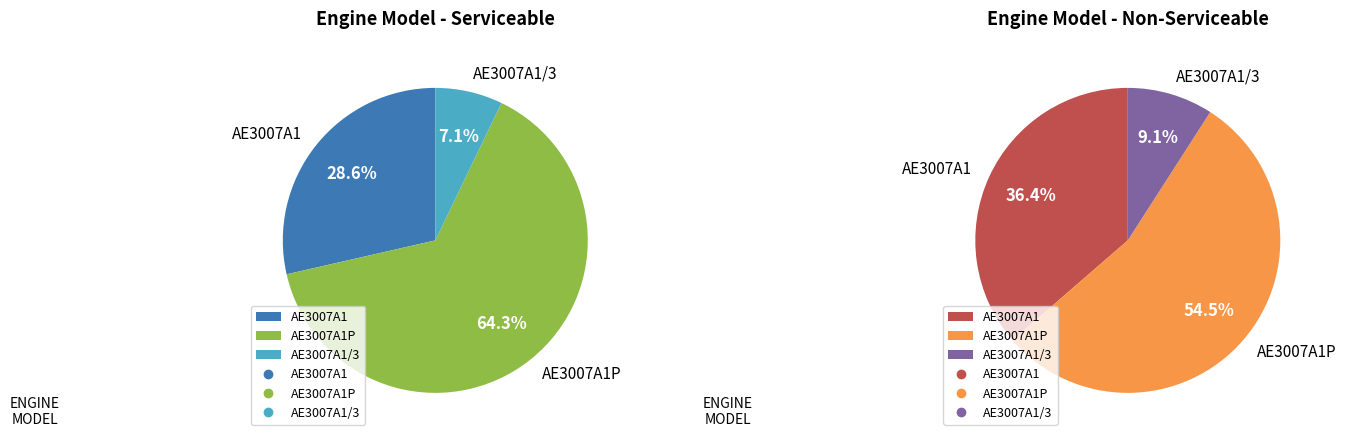

How many slices are in this pie chart?

3